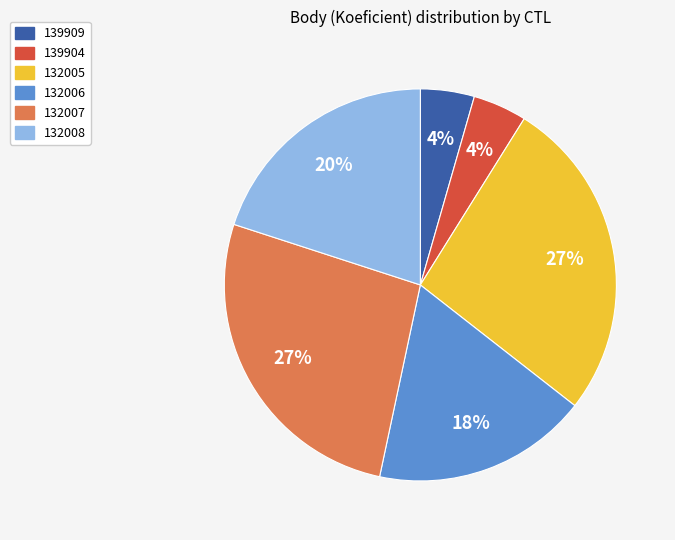

What percentage is the 132005 slice, to the nearest percent?

27%